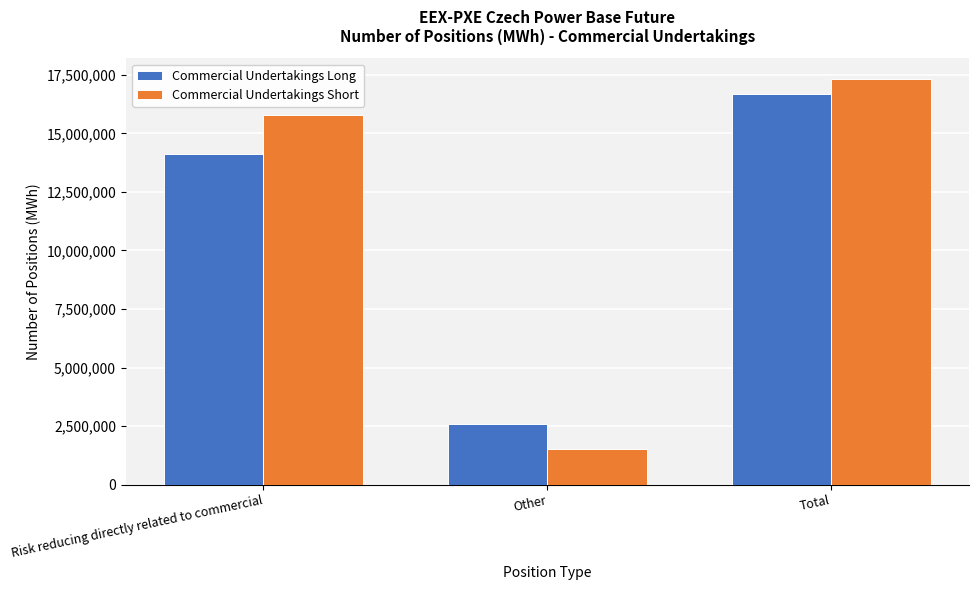

How many data points does each series have?

3